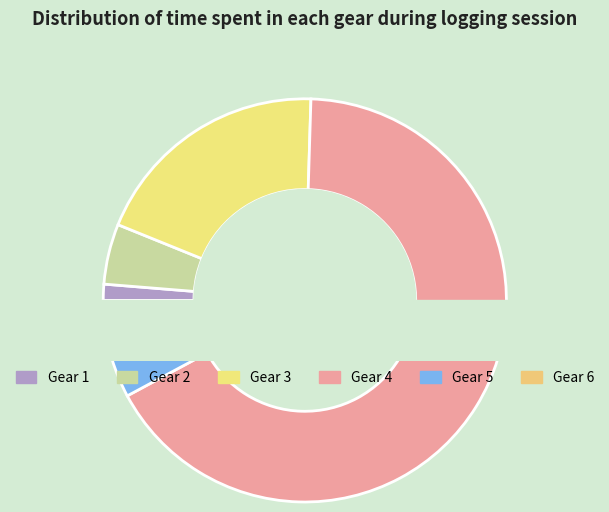

Is there any slice that represents more than half of the pie?

Yes